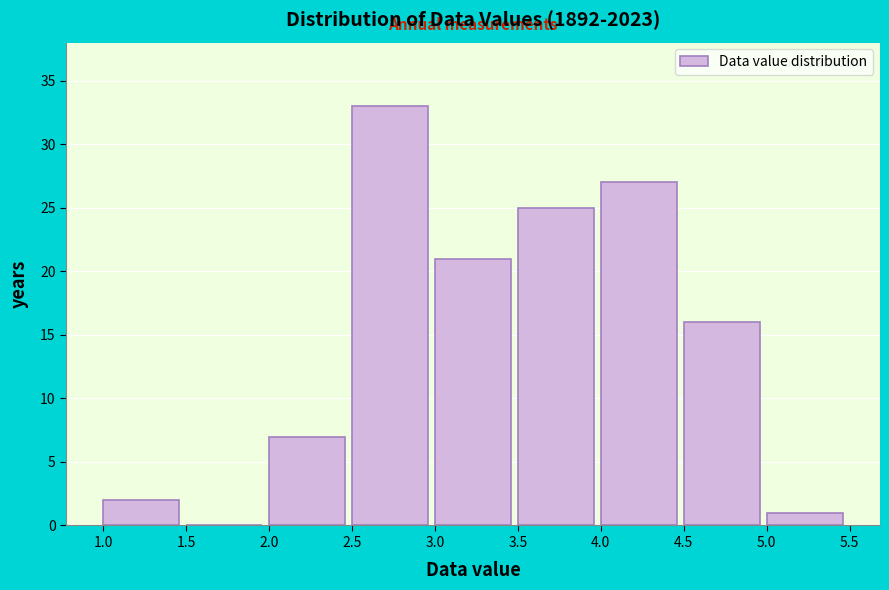

Over which range of the x-axis is the bar tallest?

2.5 to 3.0